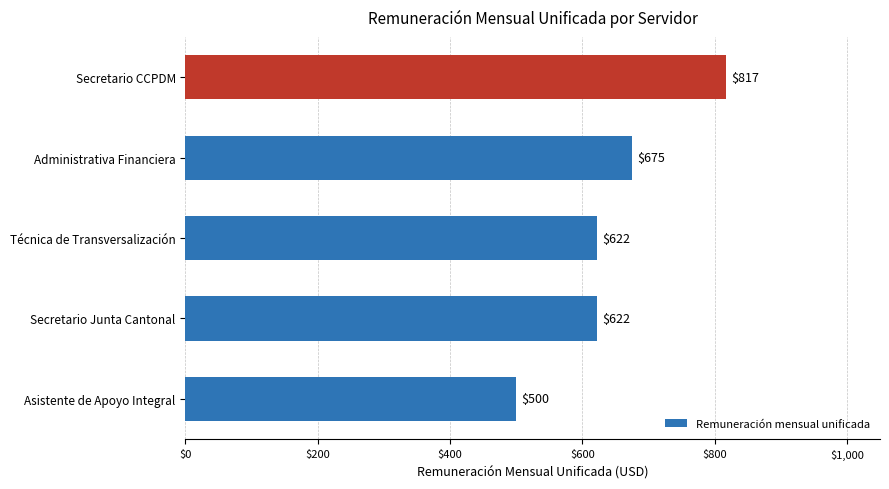

The chart shows a value of 906 at Técnica de Transversalización. True or false?

False